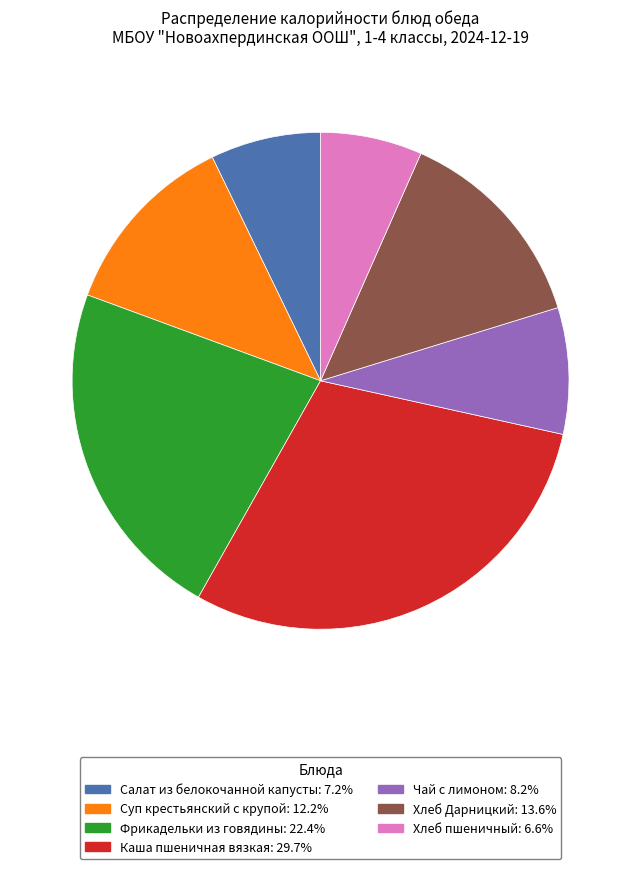

Count the number of slices in the pie.

7